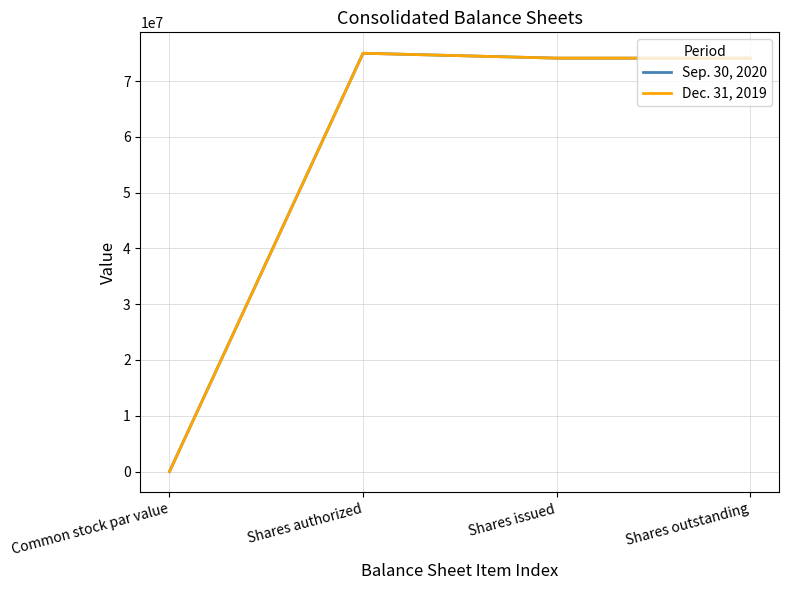

True or false: Dec. 31, 2019 has more than 2 interior local peaks.

False